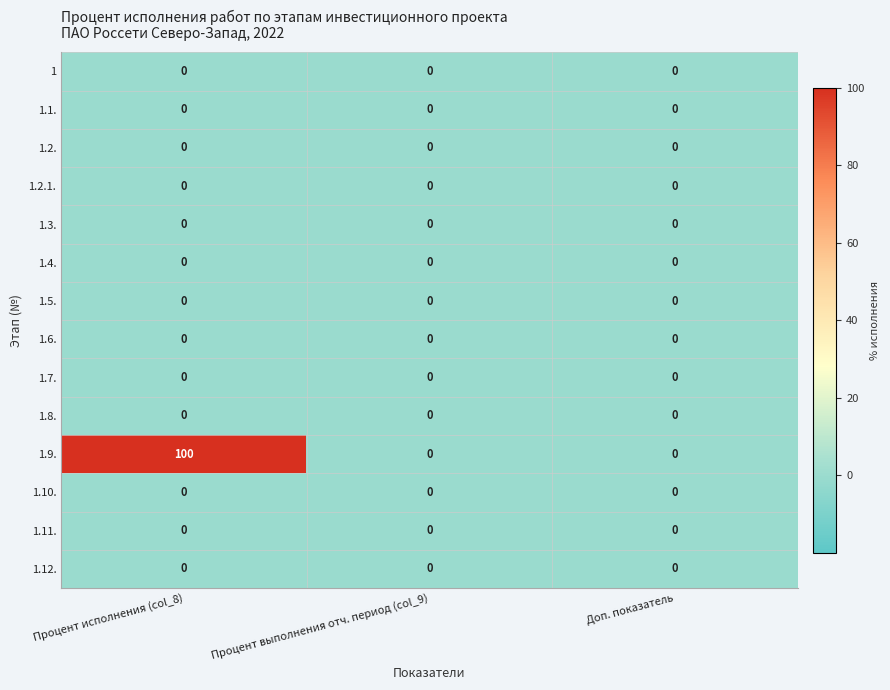

What is the greatest value displayed?

100